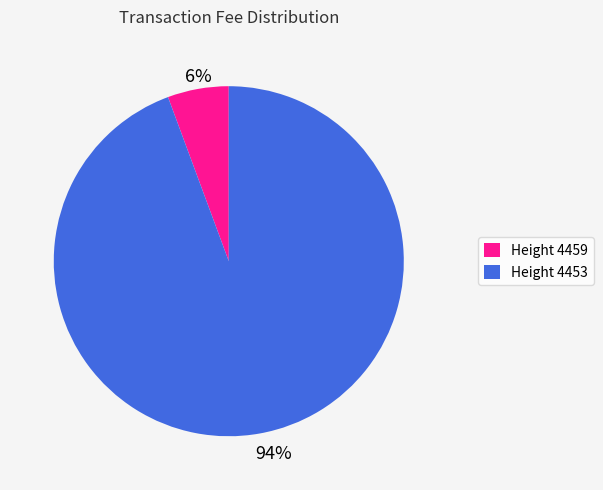

To the nearest percent, what is the average slice percentage?

50%